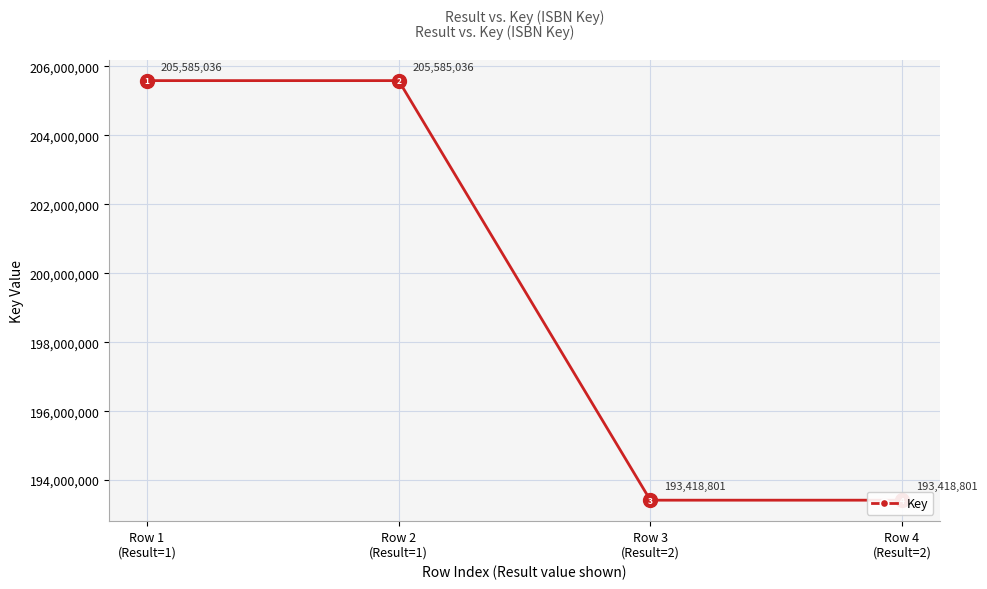

Does the chart have visible grid lines?

Yes